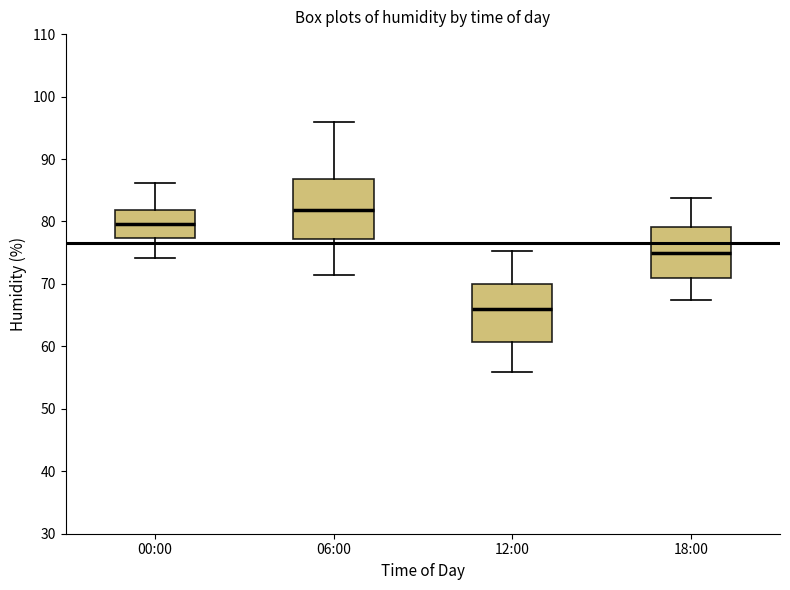

Reading left to right, read every box against the y-axis: the position of its median line, the range the box covers, and the ends of its whiskers. The values are not printed on the chart, so give them approximately, as read against the axis.

00:00: median 80, box 77 to 82, whiskers 74 to 86
06:00: median 82, box 77 to 87, whiskers 71 to 96
12:00: median 66, box 61 to 70, whiskers 56 to 75
18:00: median 75, box 71 to 79, whiskers 67 to 84